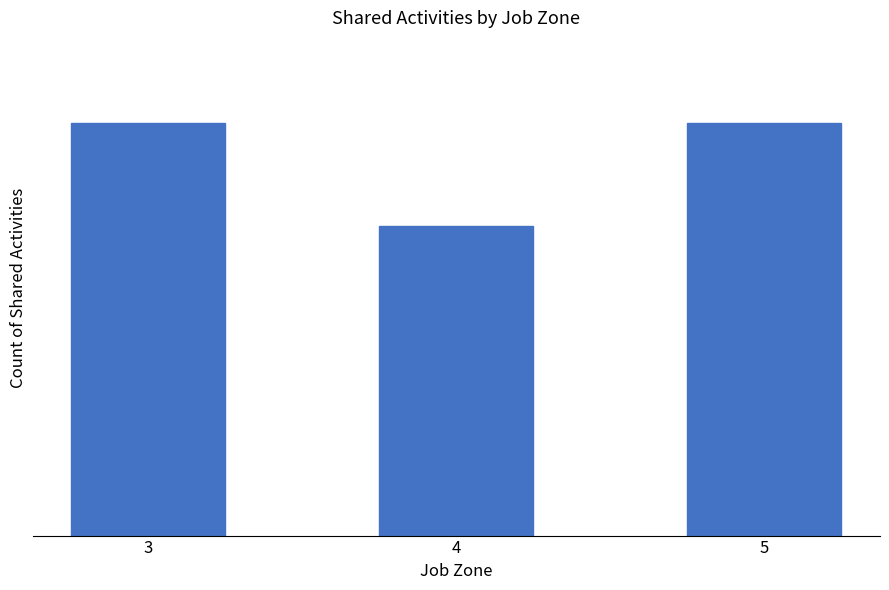

What is the minimum value shown in the chart?

3